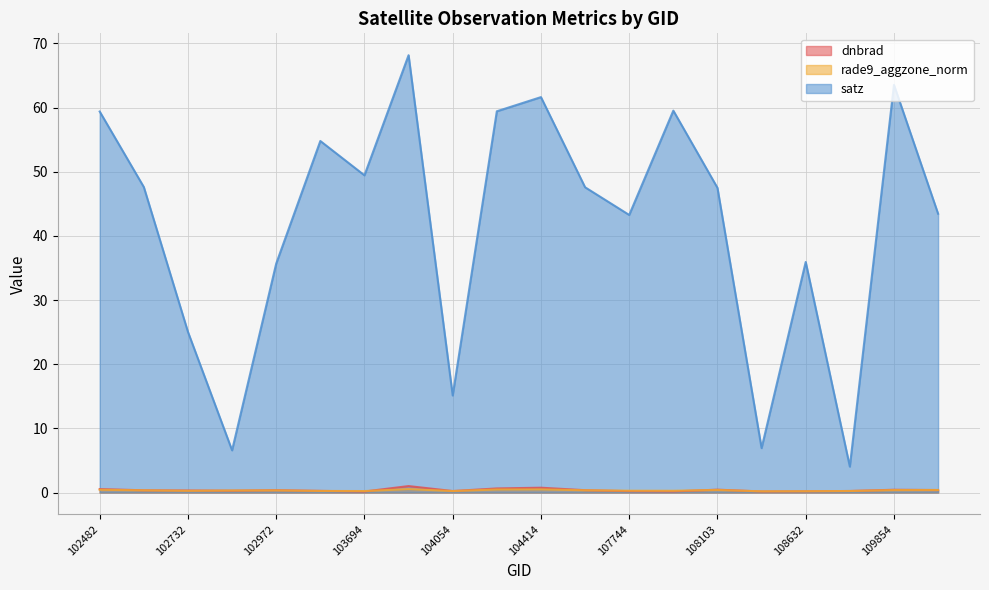

Between 102972 and 104414, which series saw the biggest shift?

satz